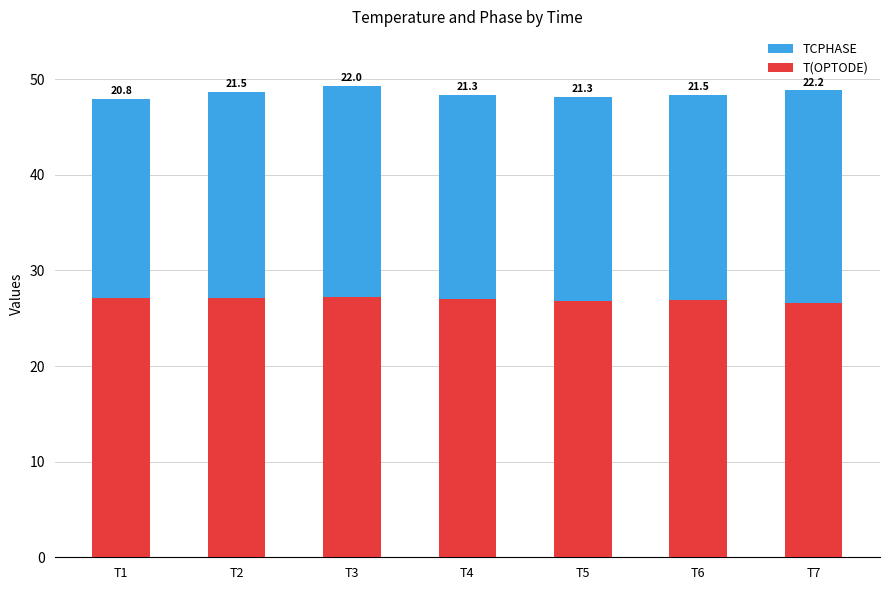

Which category has the highest value in the T(OPTODE) series?

T3